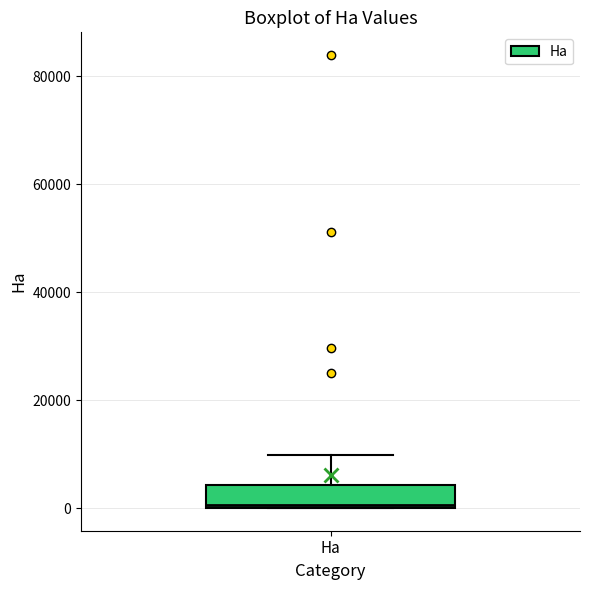

Where does the upper whisker of the box for Ha end on the y-axis? The values are not printed on the chart, so give them approximately, as read against the axis.

10000